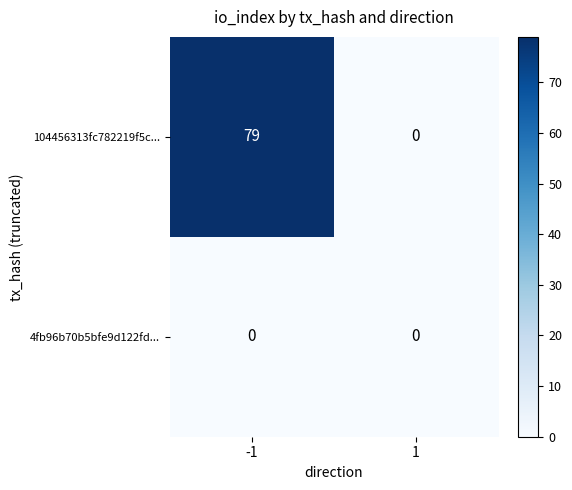

List the series in order of their peak value, lowest first.

4fb96b70b5bfe9d122fd..., 104456313fc782219f5c...